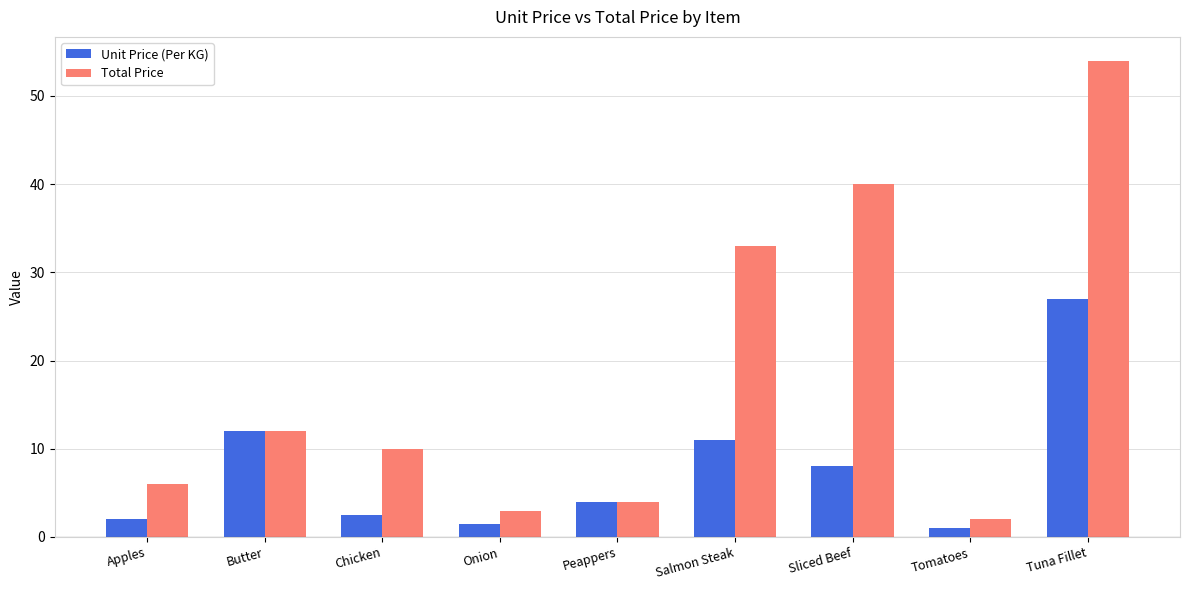

What is the difference between the Unit Price (Per KG) values at Chicken and Tomatoes?

1.5